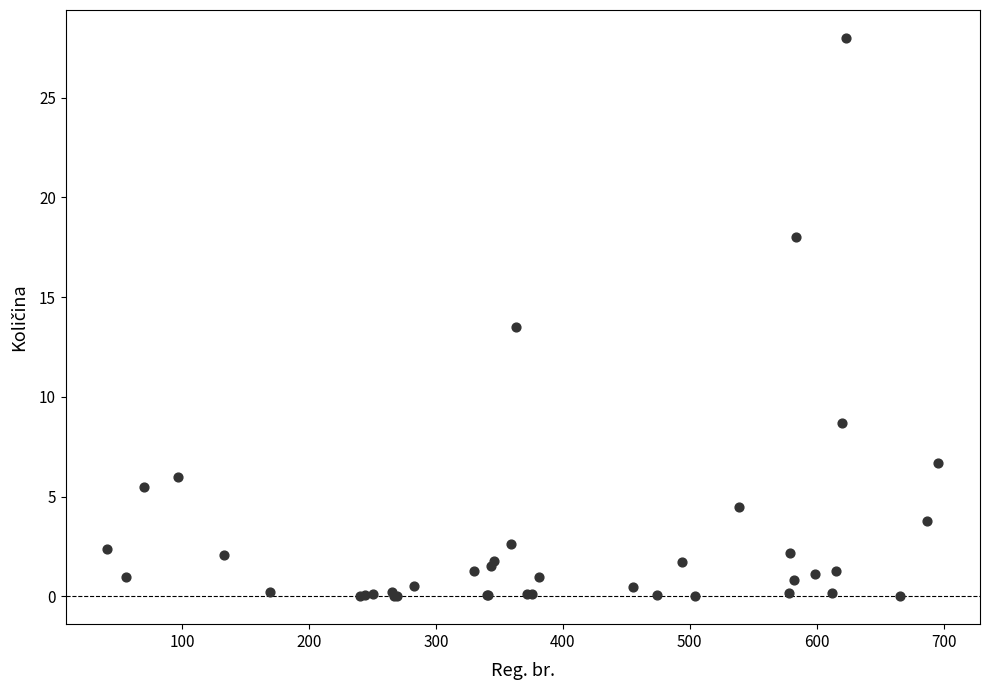

What Y value in the scatter plot is closest to 14?

13.5